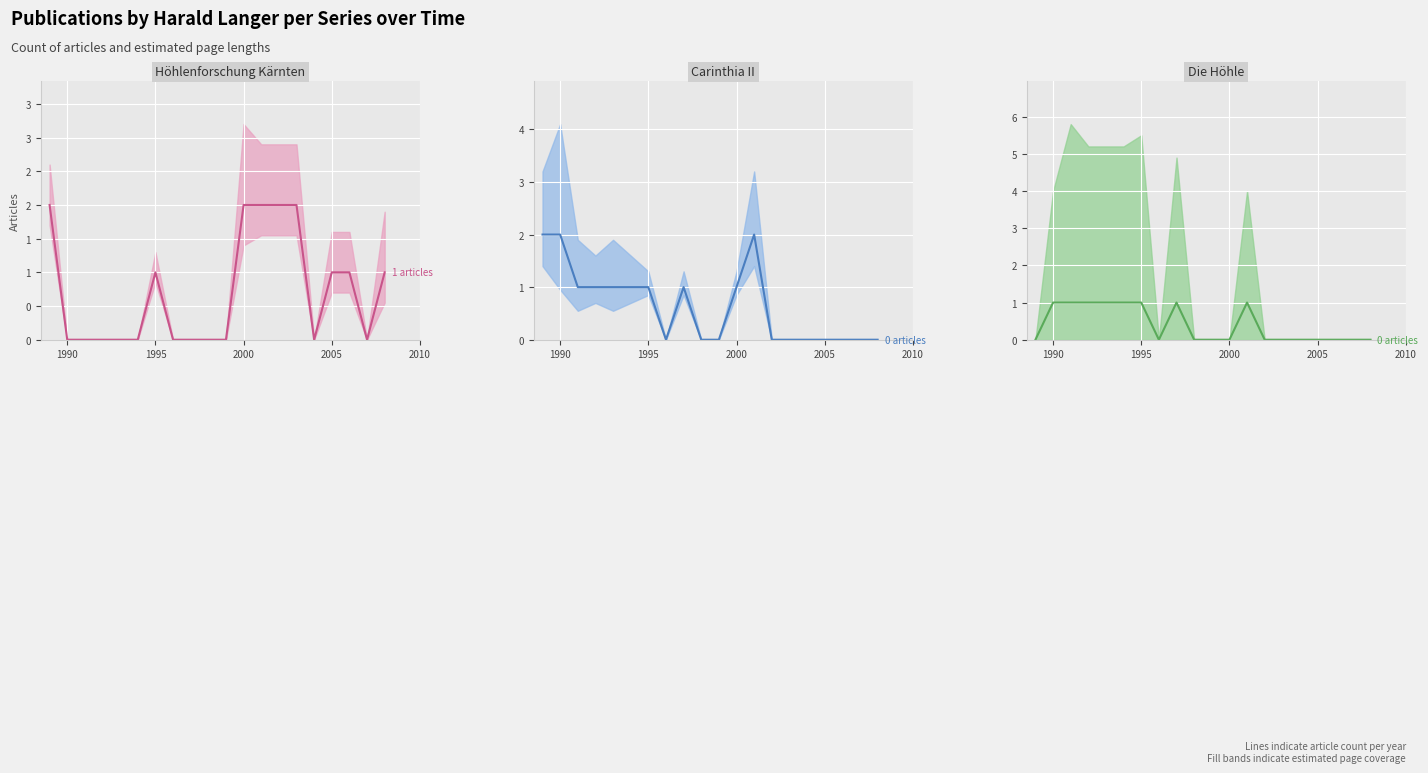

Is the value of Höhlenforschung Kärnten (count) at 1995 greater than the value of Carinthia II (count) at 12?

No